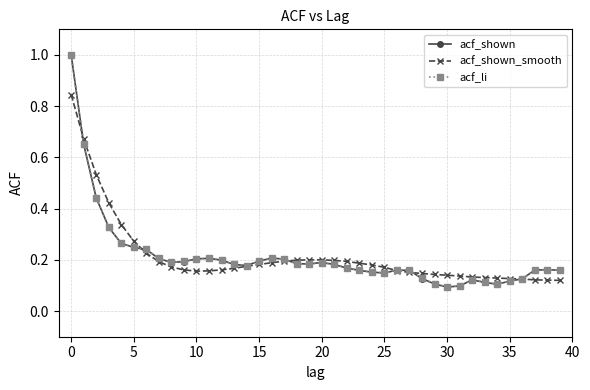

What is the difference between the second highest and minimum values in the acf_shown_smooth series?

0.6